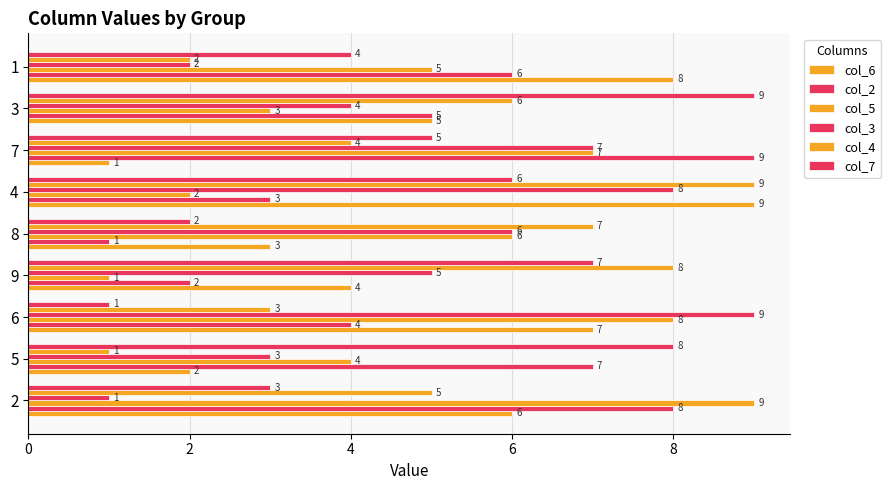

How many distinct data groups are displayed?

6